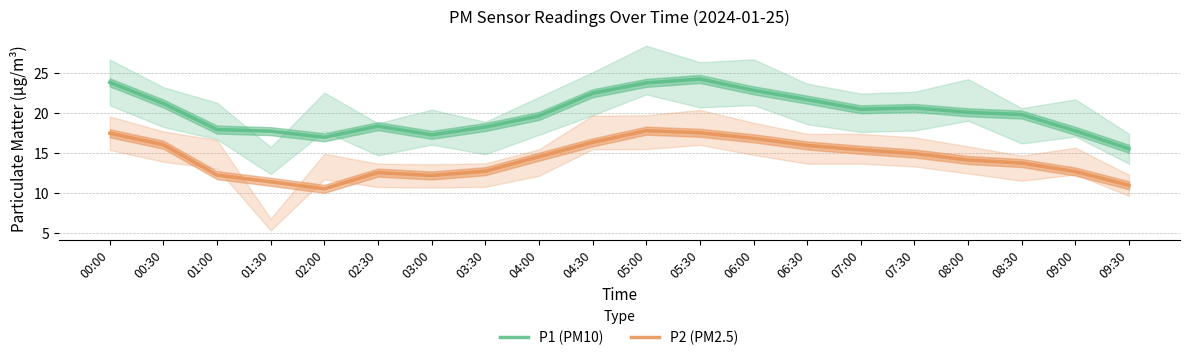

What is the average value of the P2 (PM2.5) series?

14.3